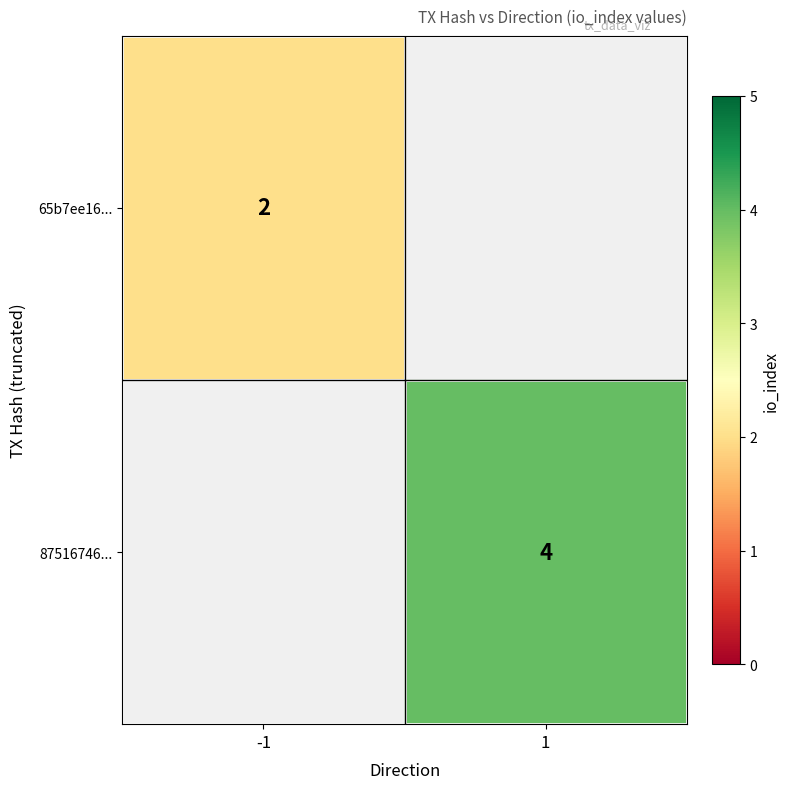

Is it true that 87516746... equals 2 at 1?

False